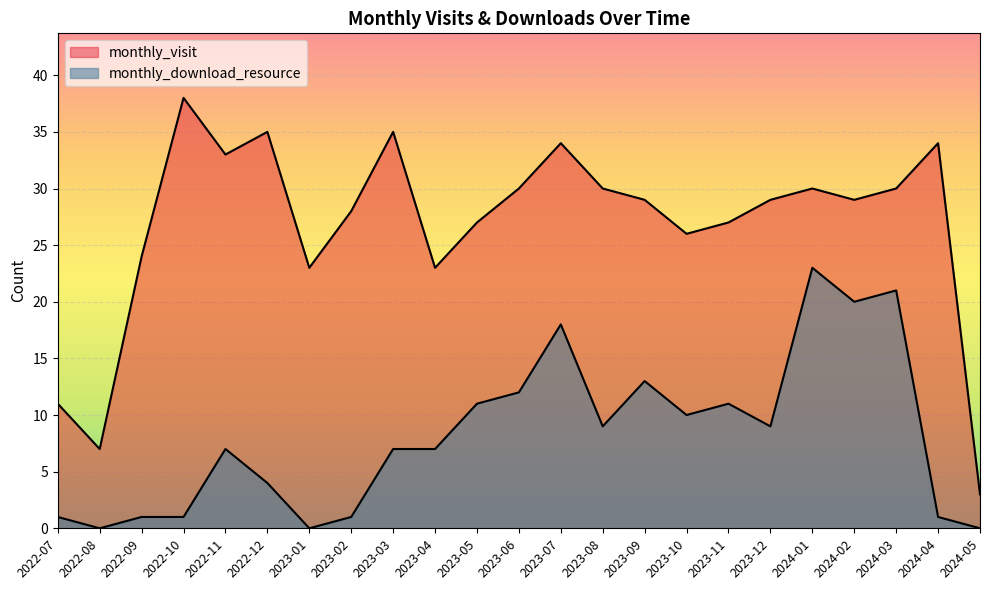

What position from the left is 2024-02?

20